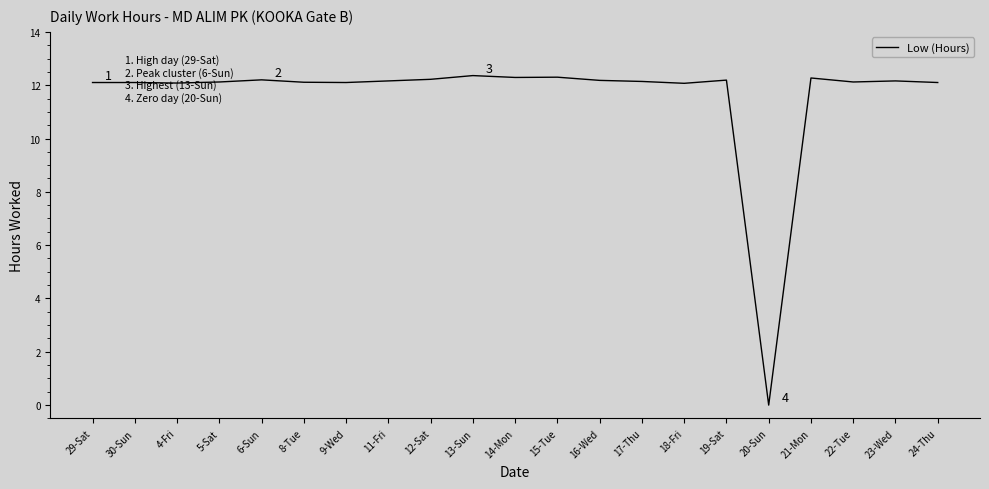

The value at 19-Sat is 2.6. True or false?

False